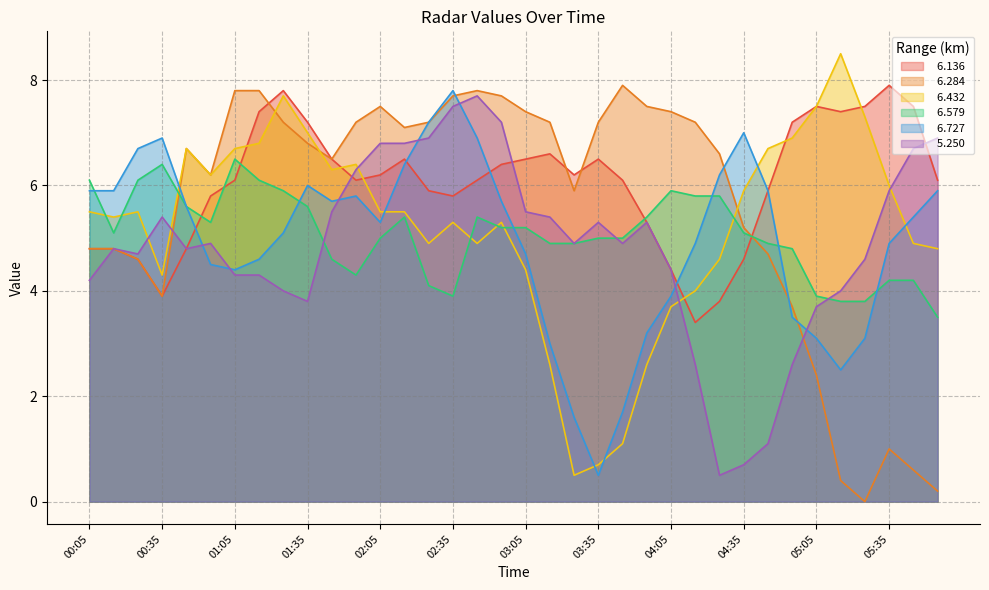

How many lines are shown in the chart?

6